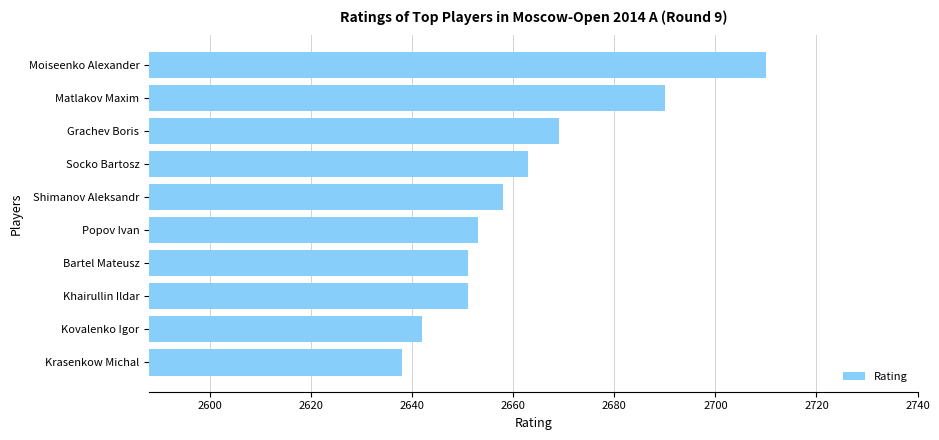

The value at Socko Bartosz is 3724. True or false?

False